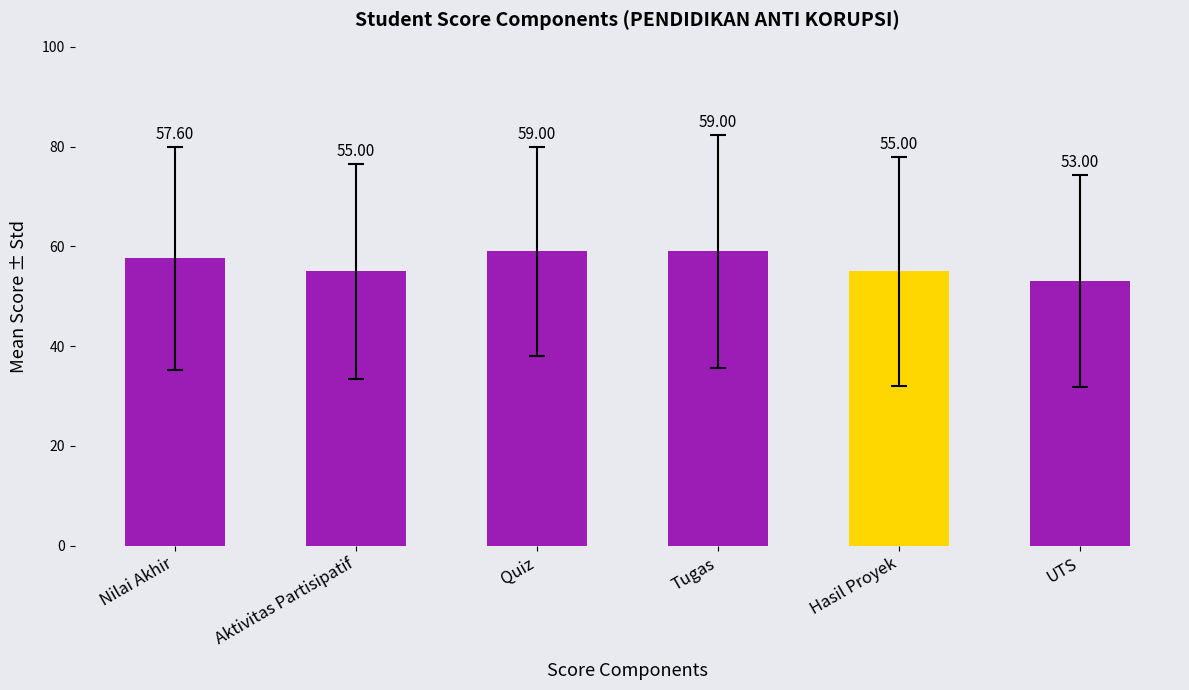

Reading left to right, list all the values displayed in this chart.

Nilai Akhir=57.6	Aktivitas Partisipatif=55.0	Quiz=59.0	Tugas=59.0	Hasil Proyek=55.0	UTS=53.0